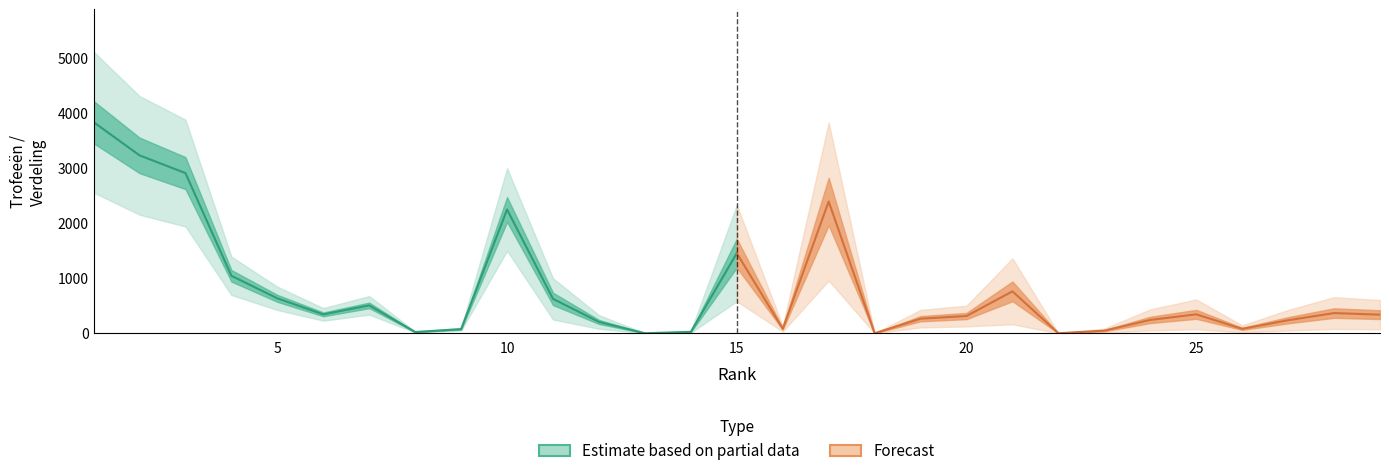

In Trofeeën, how many points are lower than both neighbors (excluding endpoints)?

7